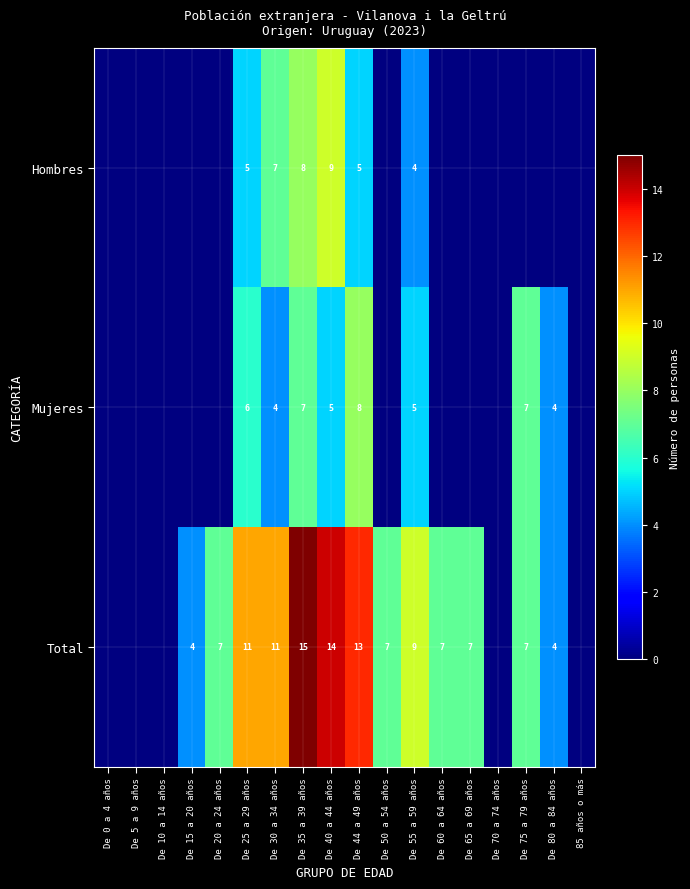

At De 55 a 59 años, list the series in order from smallest to largest.

Hombres, Mujeres, Total